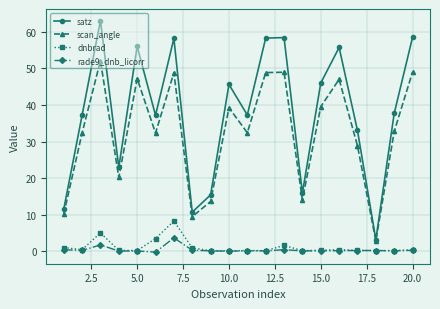

What is the value of the scan_angle point at the 5th from the left?

47.2